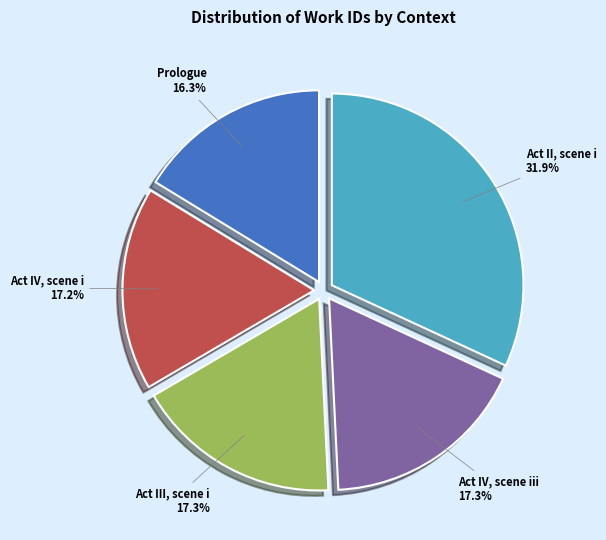

Is there any slice that represents more than half of the pie?

No